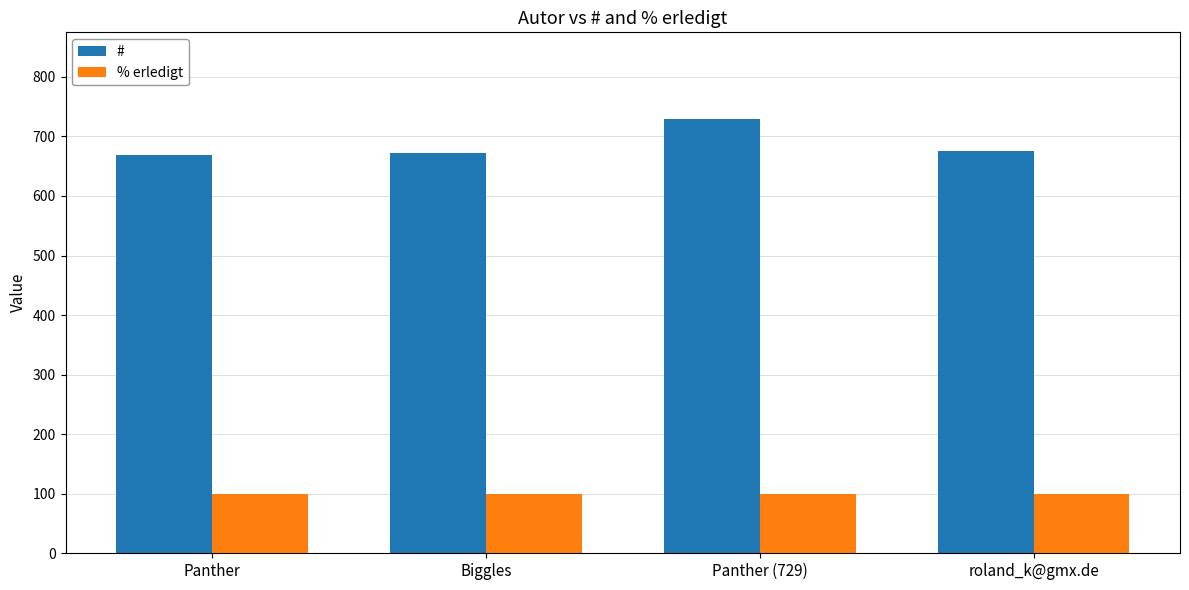

How many groups of bars are there?

4